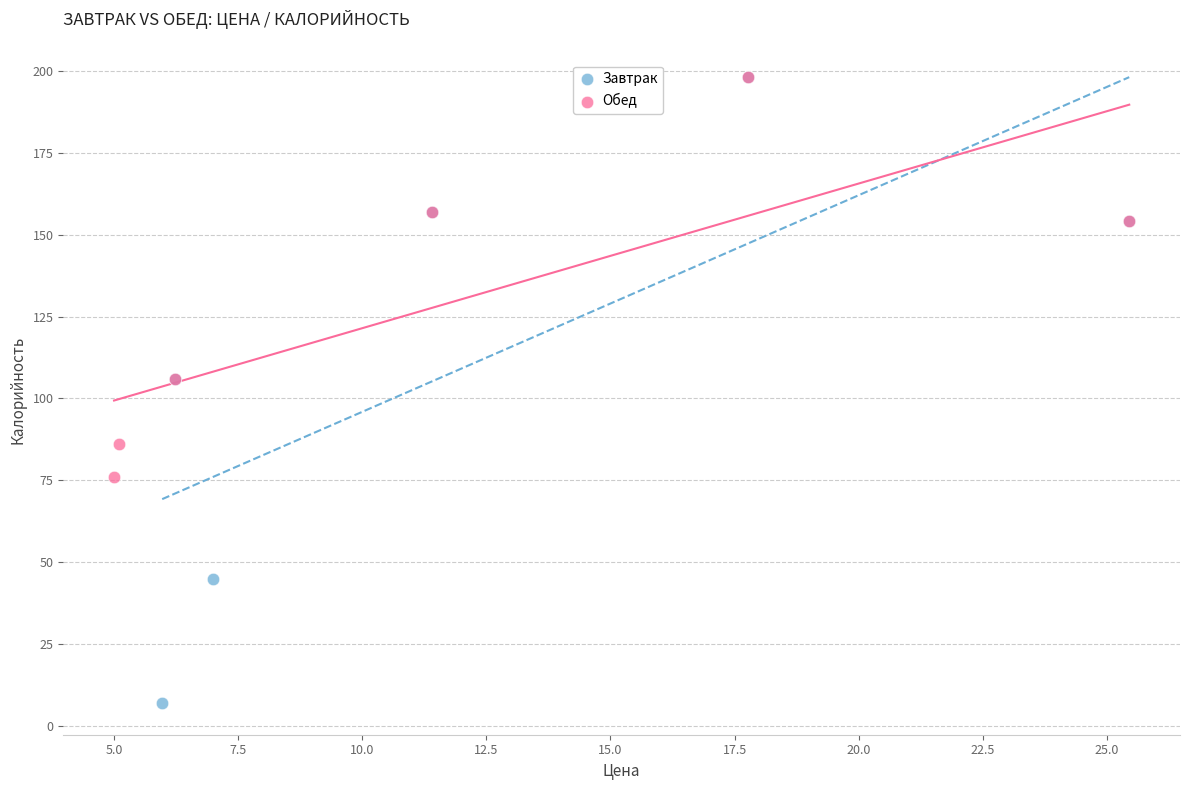

Which series has the largest Y range (max minus min)?

Завтрак